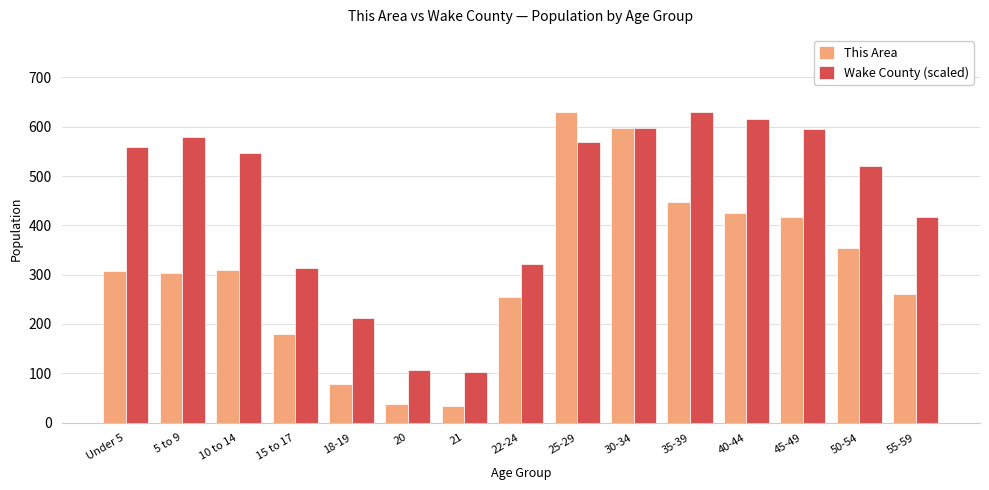

What is the average value of the Wake County (scaled) series?

445.8